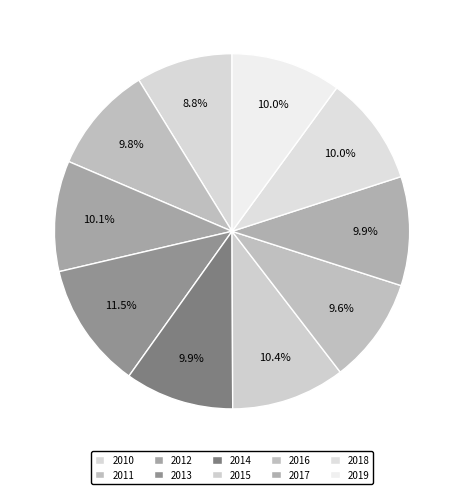

To the nearest percent, what percentage of the pie is 2013?

11%